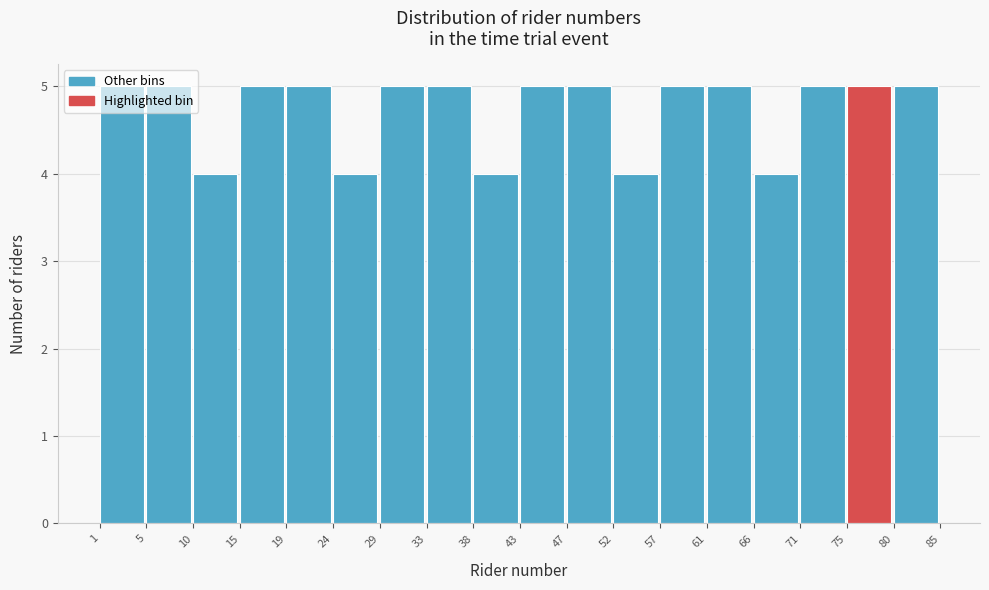

Reading left to right, transcribe this chart: for each bar, give the range it covers on the x-axis and its height. The values are not printed on the chart, so give them approximately, as read against the axis.

1 to 5: 5
5 to 10: 5
10 to 15: 4
15 to 19: 5
19 to 24: 5
24 to 29: 4
29 to 33: 5
33 to 38: 5
38 to 43: 4
43 to 47: 5
47 to 52: 5
52 to 57: 4
57 to 61: 5
61 to 66: 5
66 to 71: 4
71 to 75: 5
75 to 80: 5
80 to 85: 5